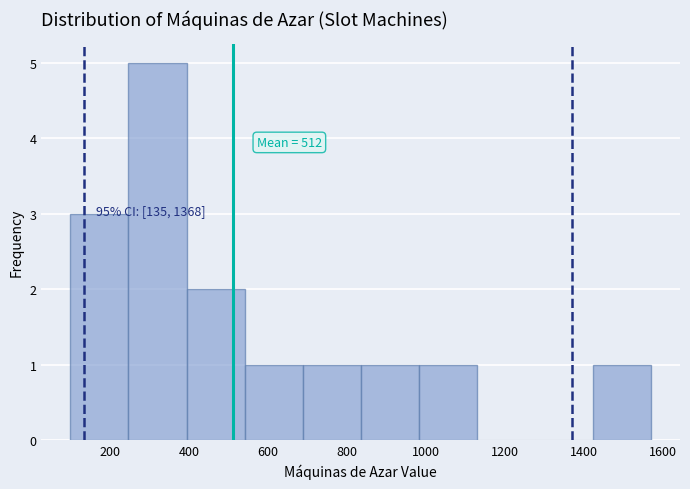

Which range on the x-axis has the tallest bar?

240 to 400